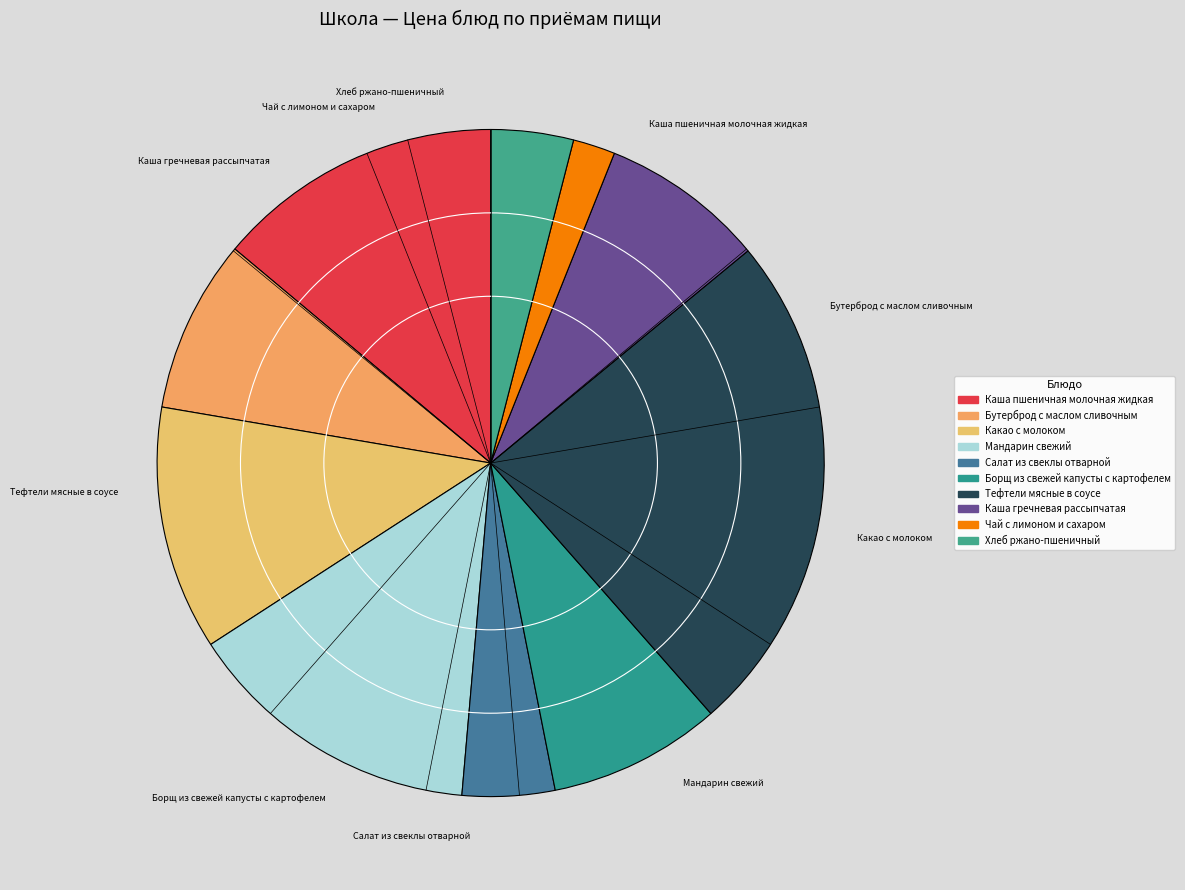

Between Борщ из свежей капусты с картофелем and Каша пшеничная молочная жидкая, which is larger?

Каша пшеничная молочная жидкая